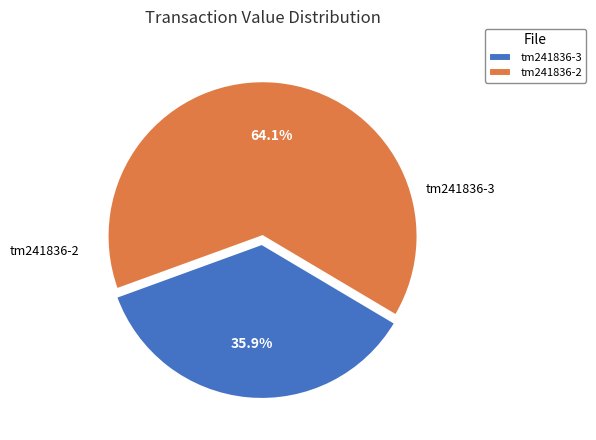

Which category accounts for the majority?

tm241836-2